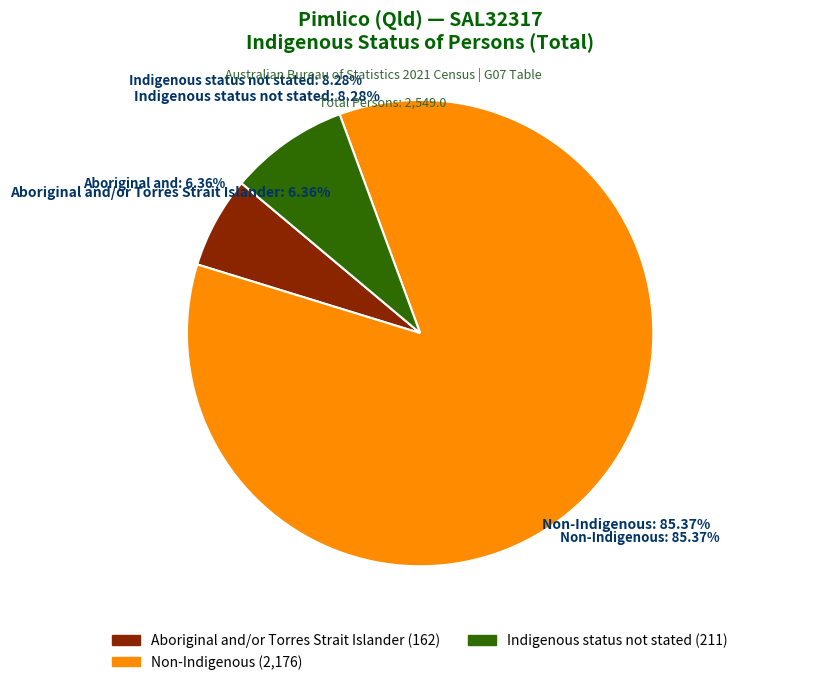

Is there a majority slice in this chart?

Yes